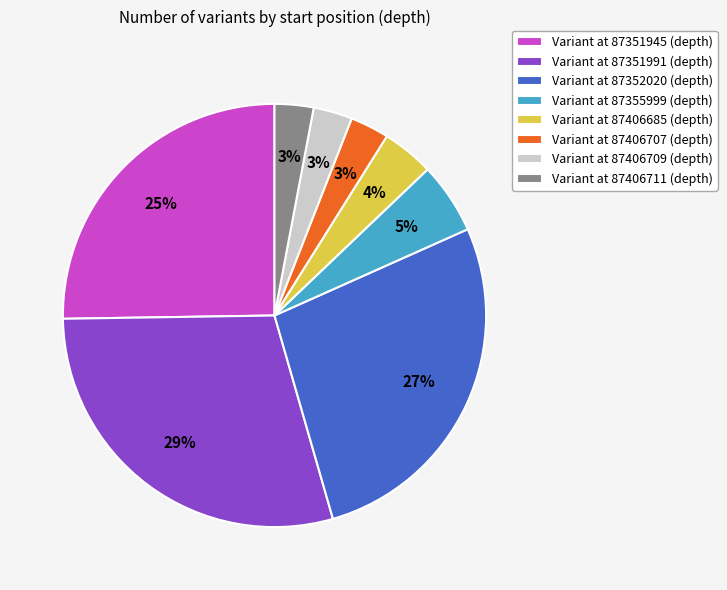

The Variant at 87351991 (depth) slice represents 23% of the pie. True or false?

False